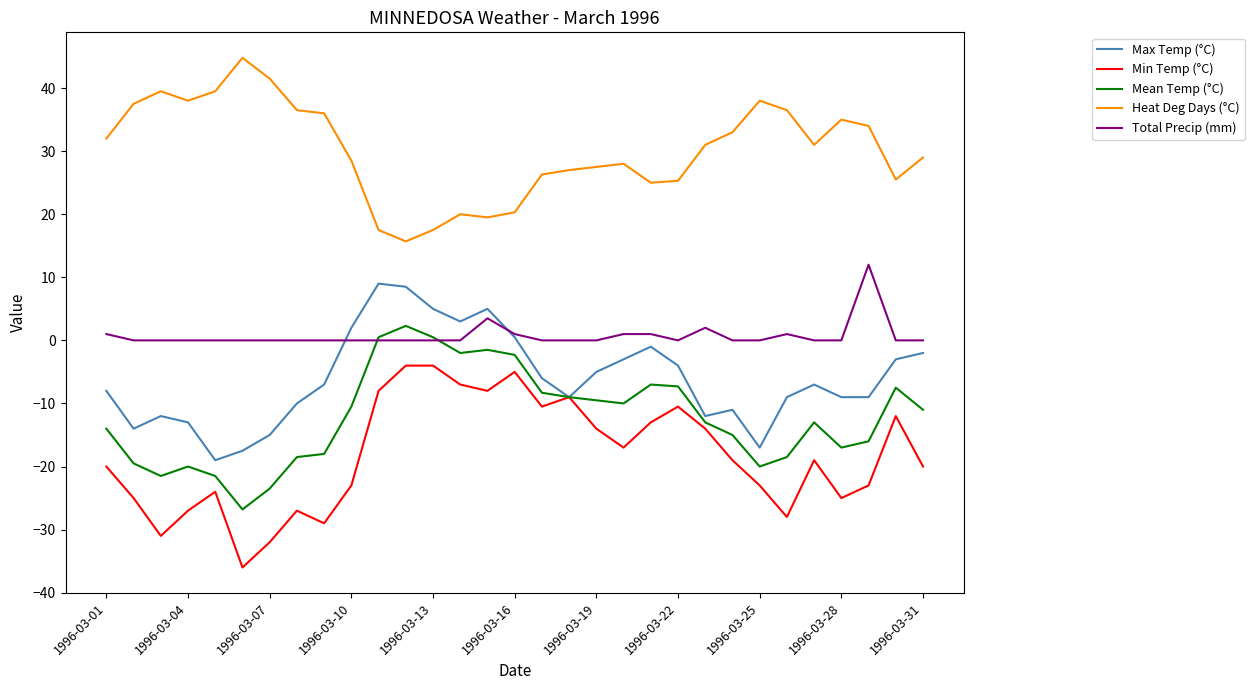

What is the difference between the maximum and minimum values in the Heat Deg Days (°C) series?

29.1